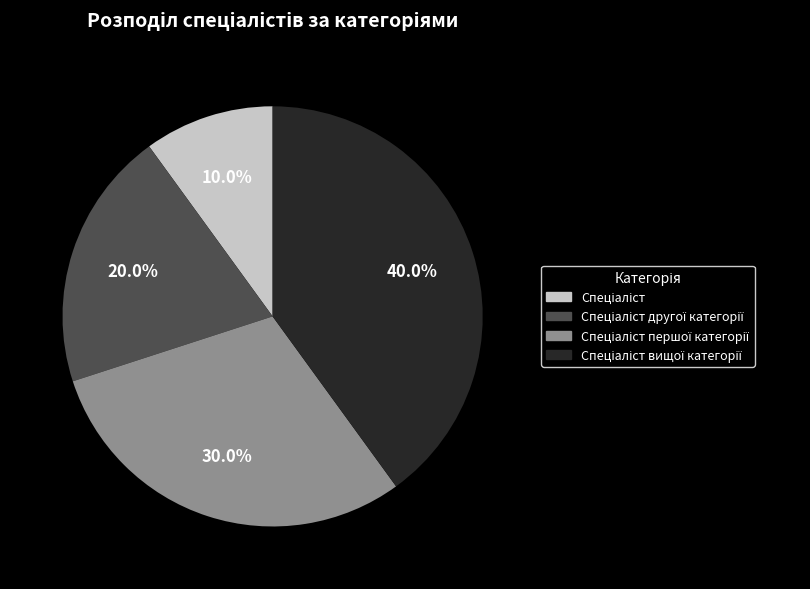

Does any single category account for the majority?

No